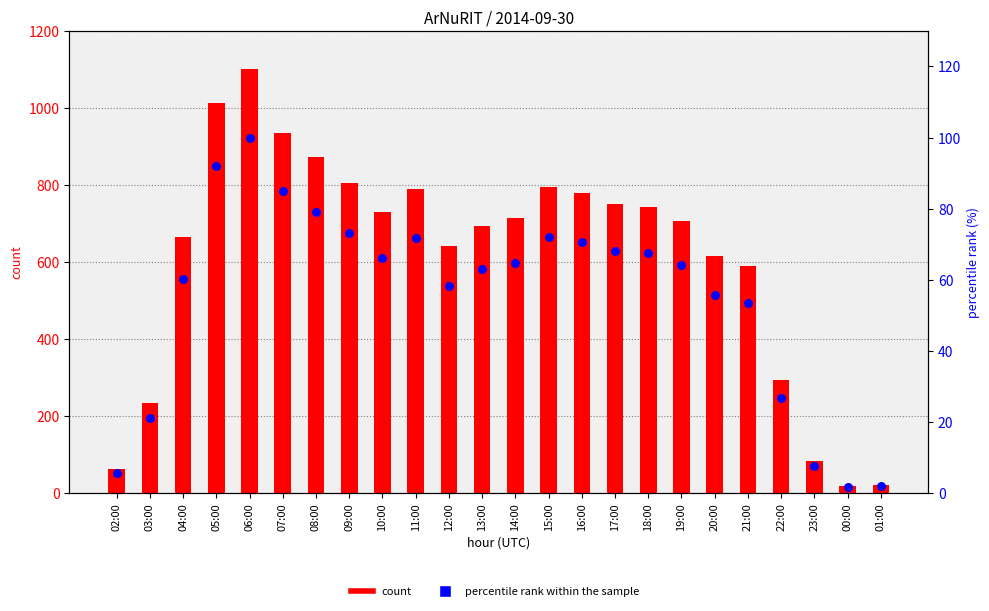

Is the value of percentile rank within the sample at 17:00 greater than the value of count at 07:00?

No